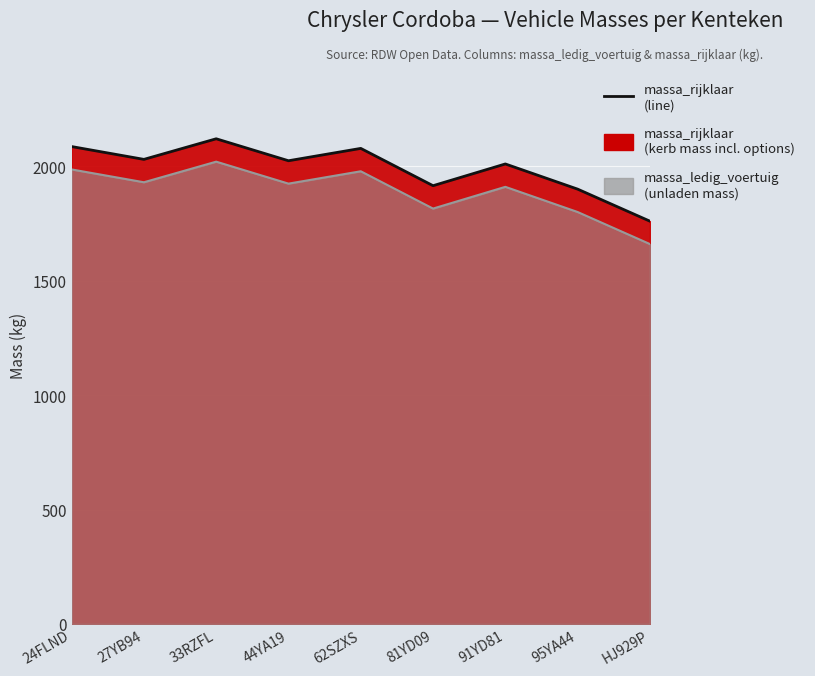

How many interior local peaks does the massa_ledig_voertuig series have?

3